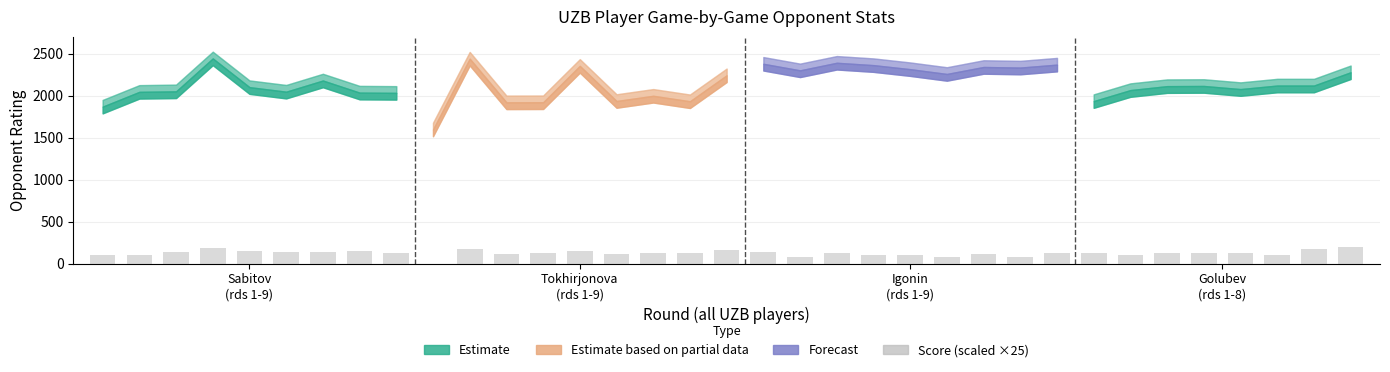

Are the bars horizontal?

No